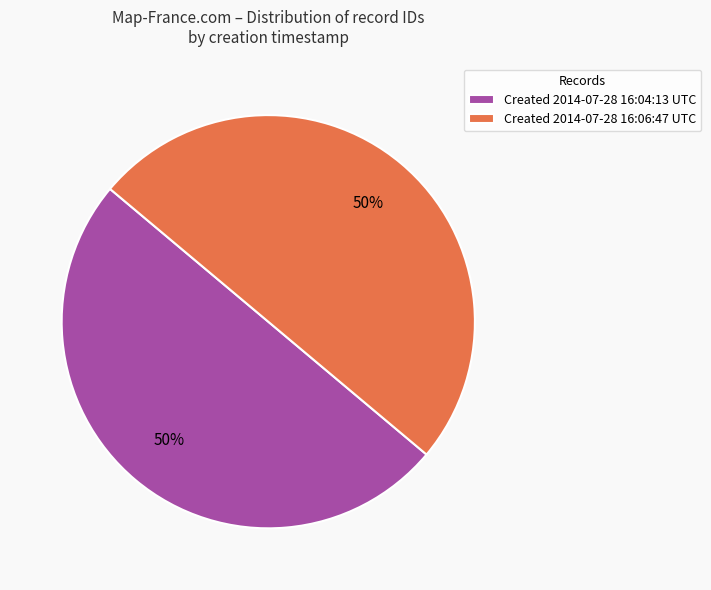

Count the number of slices in the pie.

2